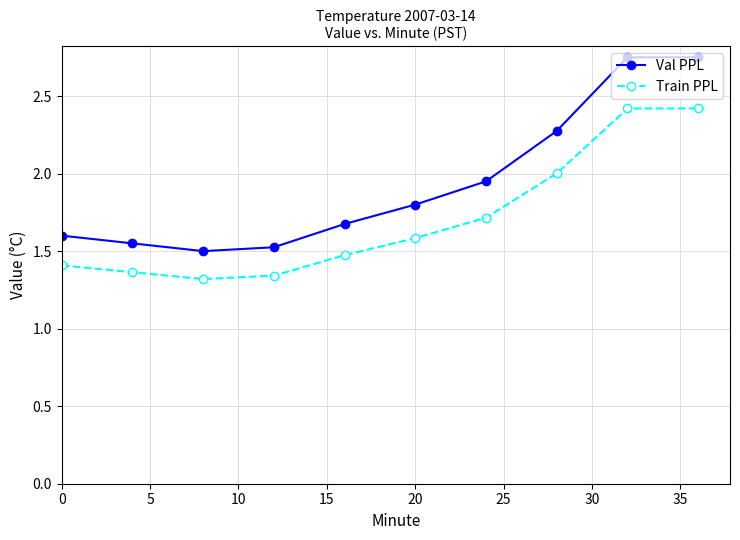

What is the difference between the second highest and minimum values in the Train PPL series?

1.1